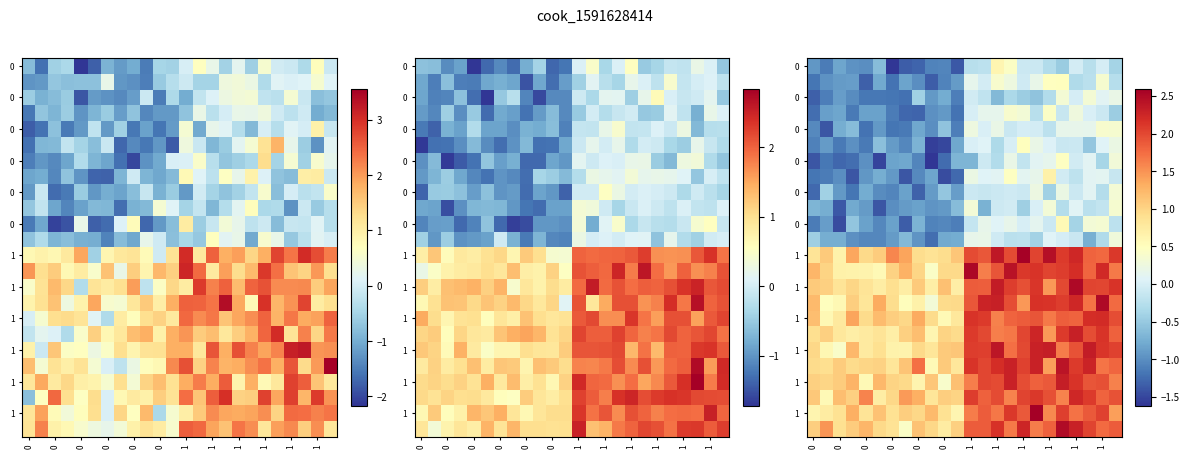

At which category is the sum across all series the highest?

19